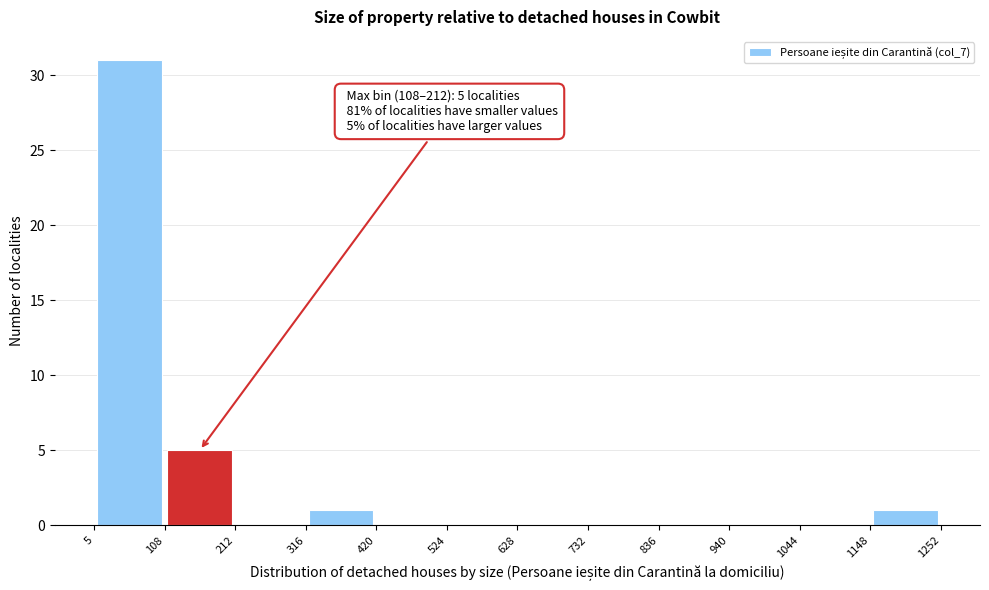

Over which range of the x-axis is the bar tallest?

5 to 108